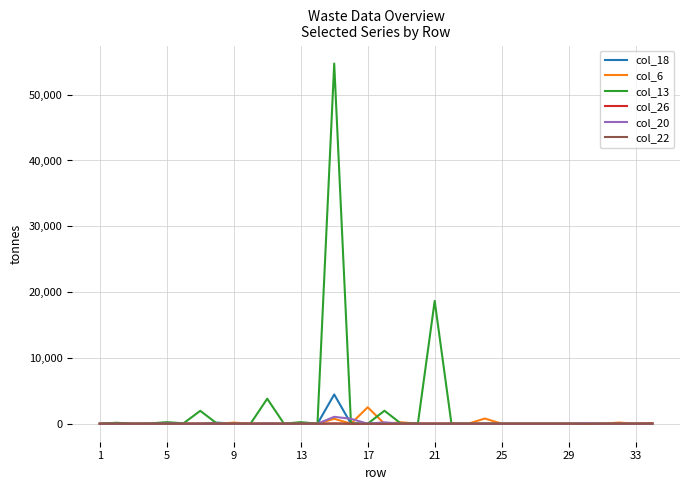

Which series has the widest spread of values?

col_13